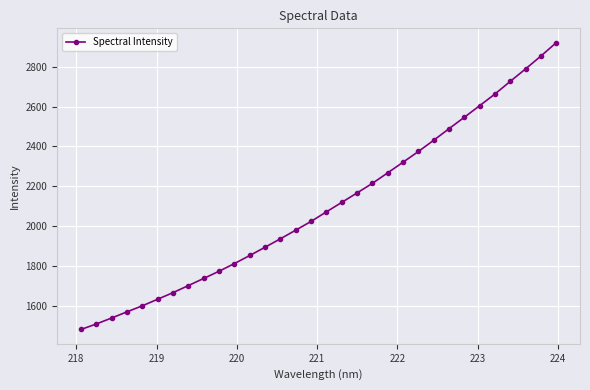

What is the difference between the maximum and minimum values?

1439.0